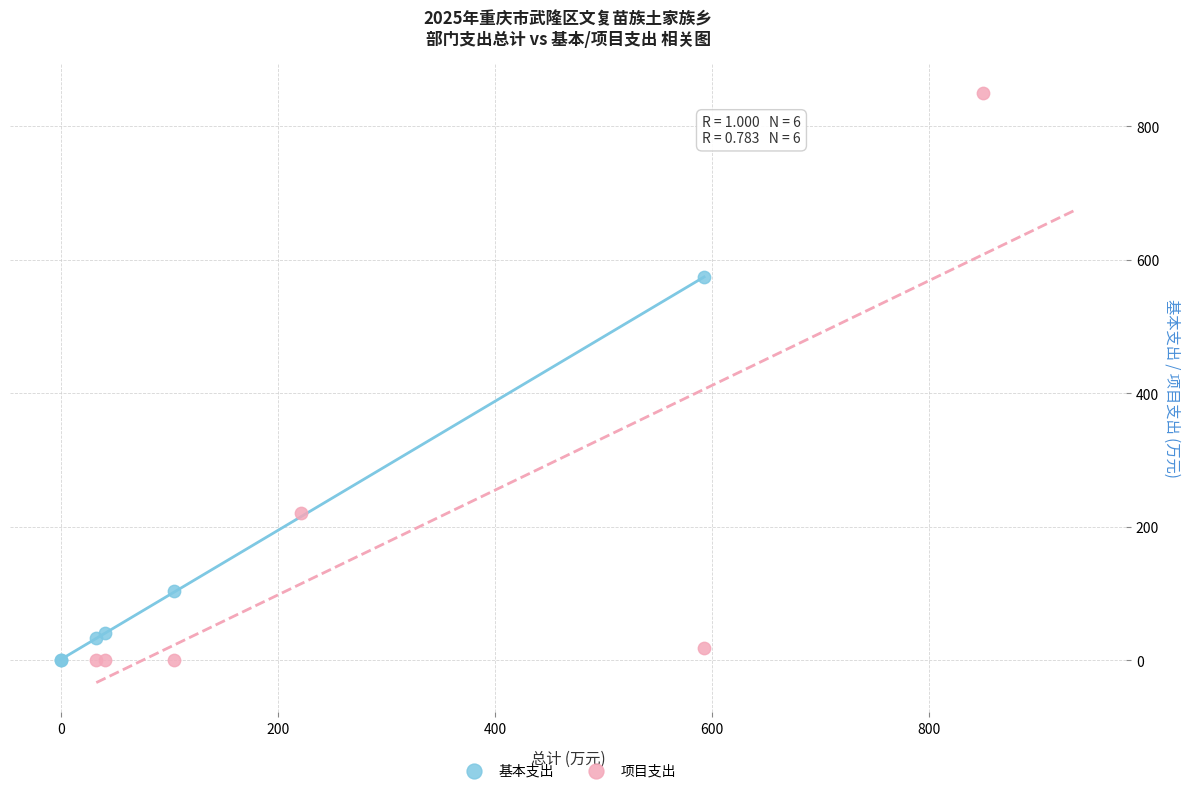

What are all the series names shown in the legend?

基本支出, 项目支出